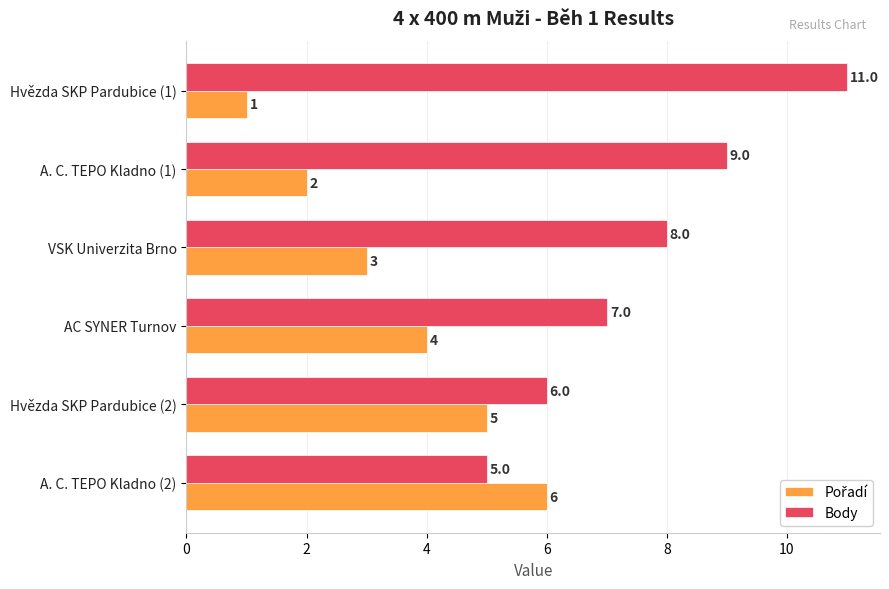

What is the difference between the highest and lowest values at VSK Univerzita Brno?

5